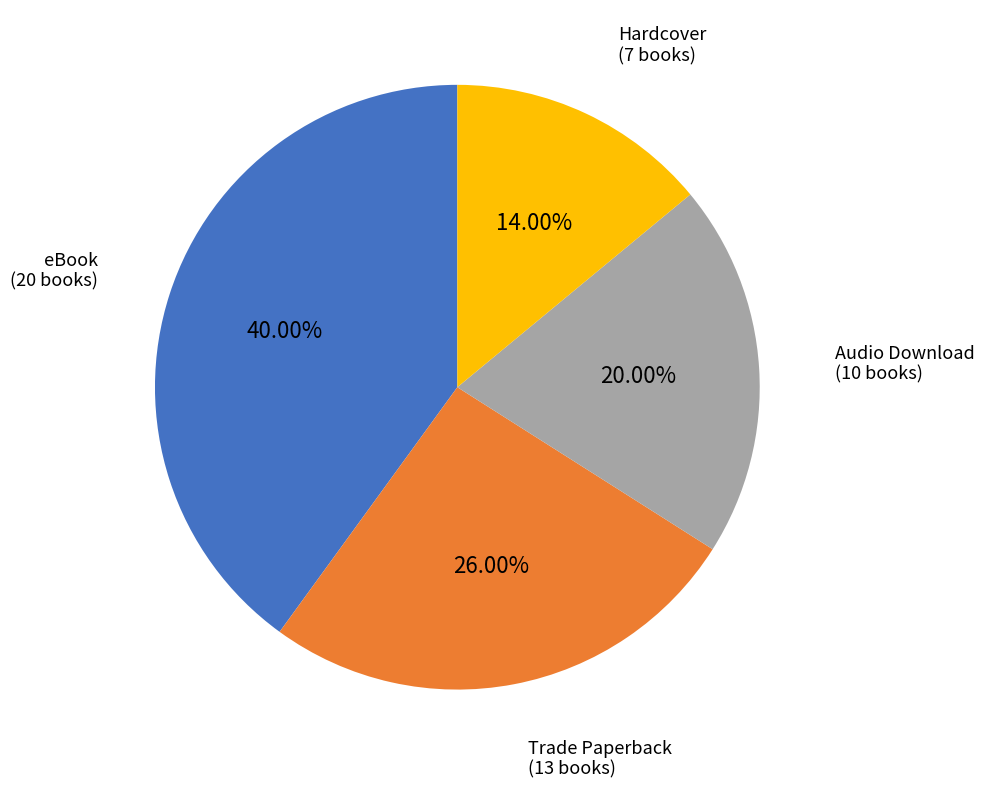

Does any single category account for the majority?

No